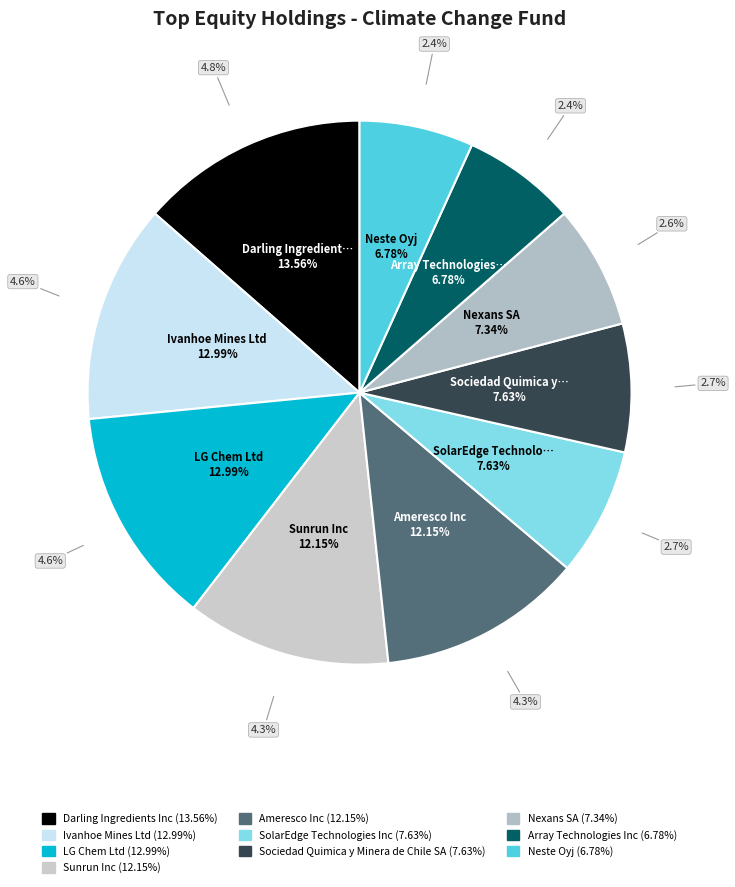

What is the largest slice in the pie chart?

Darling Ingredients Inc